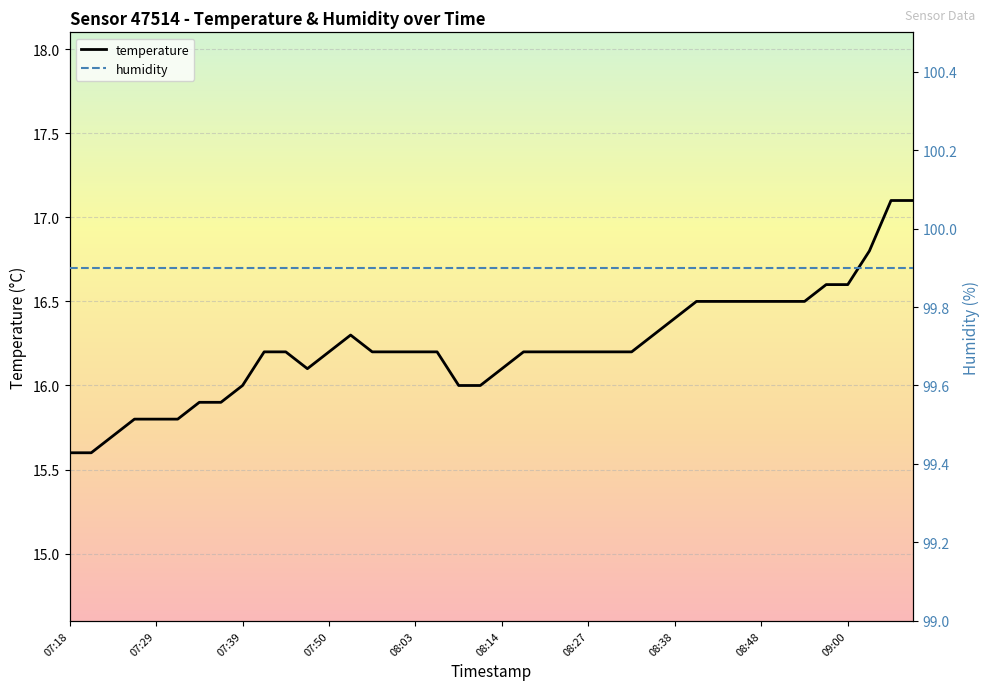

The value of temperature at 09:00 is 6.4. True or false?

False